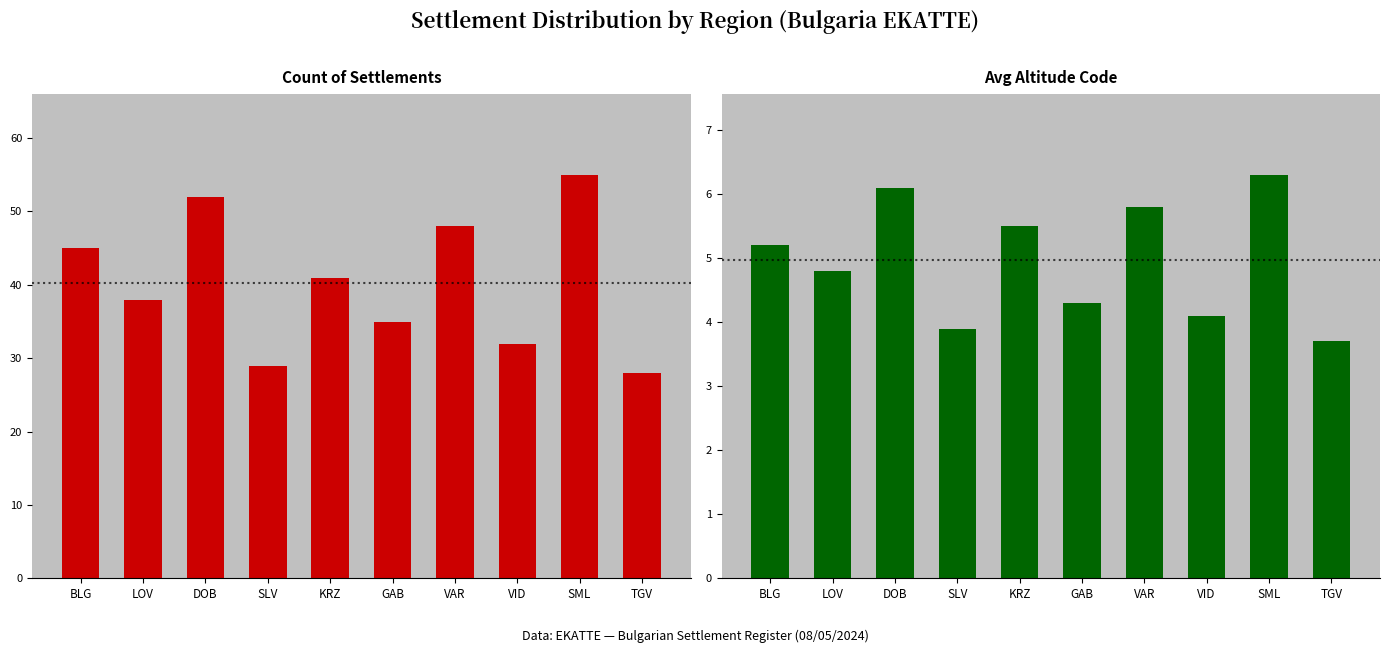

Reading left to right, extract all data points from this chart.

Count of Settlements: 45.0	38.0	52.0	29.0	41.0	35.0	48.0	32.0	55.0	28.0
Avg Altitude Code: 5.2	4.8	6.1	3.9	5.5	4.3	5.8	4.1	6.3	3.7